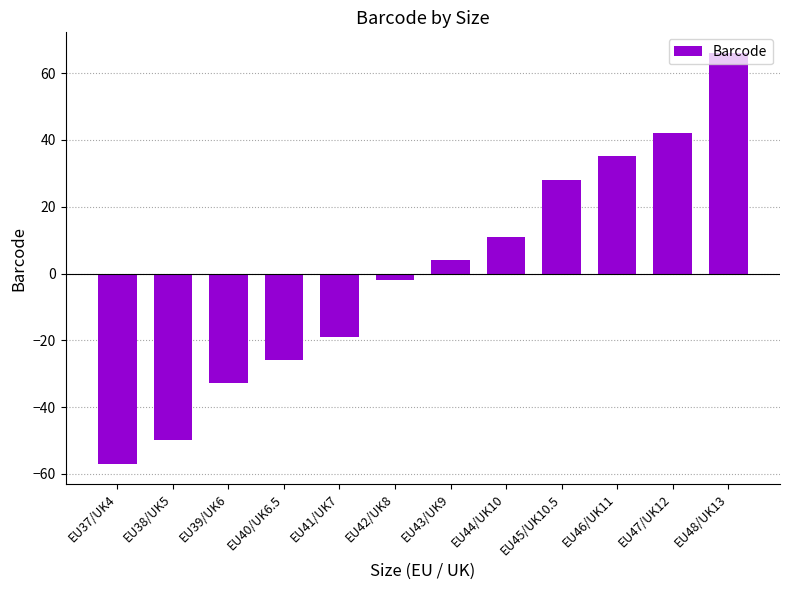

True or false: the data shows -51.4 at EU39/UK6.

False